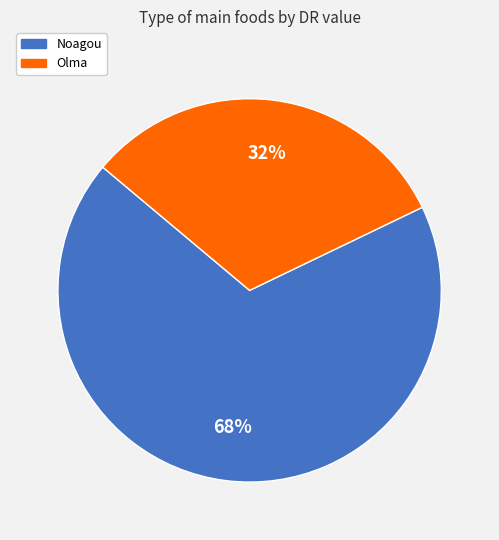

The Noagou slice represents 68% of the pie. True or false?

True